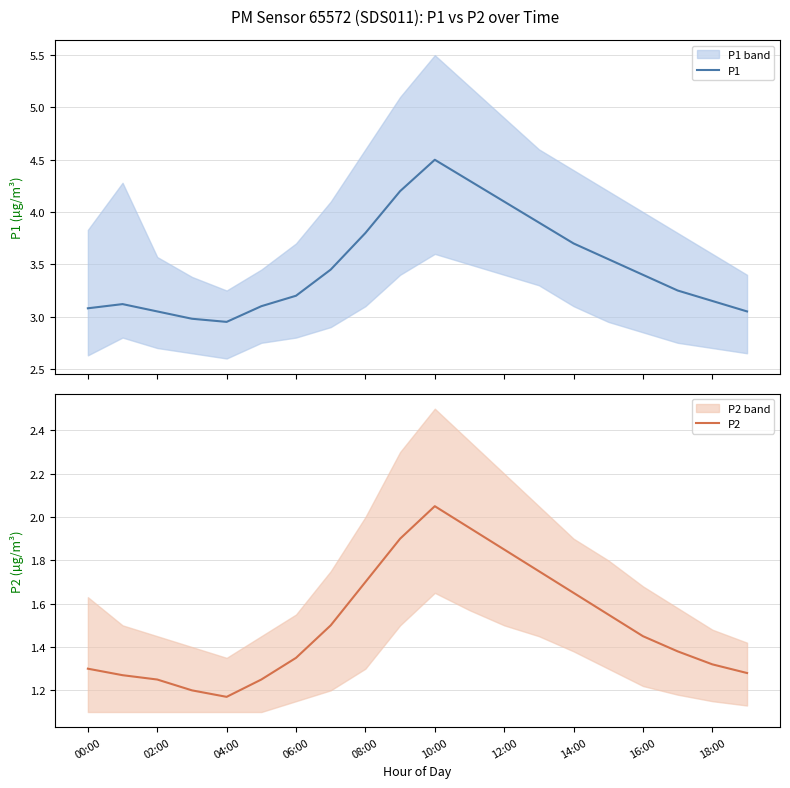

At how many categories does at least one series exceed 2?

20